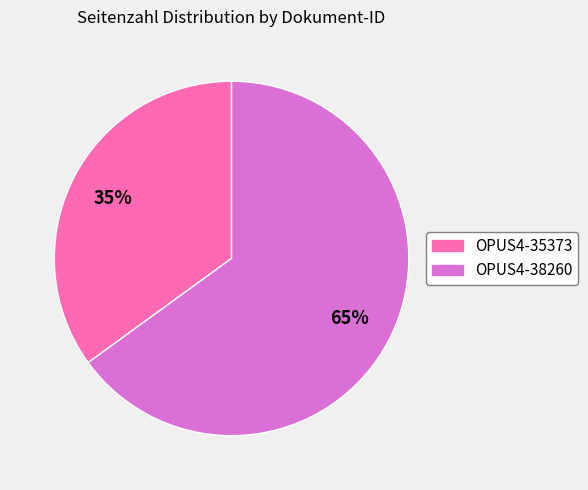

Which has a higher value, OPUS4-38260 or OPUS4-35373?

OPUS4-38260